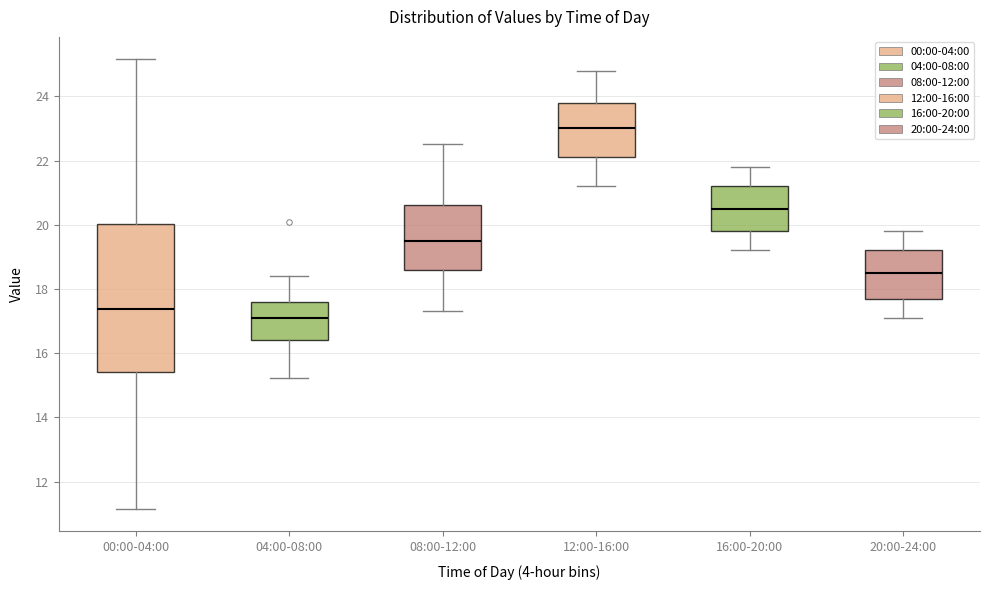

Reading left to right, read every box against the y-axis: the position of its median line, the range the box covers, and the ends of its whiskers. The values are not printed on the chart, so give them approximately, as read against the axis.

00:00-04:00: median 17.4, box 15.4 to 20.0, whiskers 11.2 to 25.2
04:00-08:00: median 17.2, box 16.4 to 17.6, whiskers 15.2 to 18.4
08:00-12:00: median 19.6, box 18.6 to 20.6, whiskers 17.4 to 22.6
12:00-16:00: median 23.0, box 22.2 to 23.8, whiskers 21.2 to 24.8
16:00-20:00: median 20.6, box 19.8 to 21.2, whiskers 19.2 to 21.8
20:00-24:00: median 18.6, box 17.8 to 19.2, whiskers 17.2 to 19.8